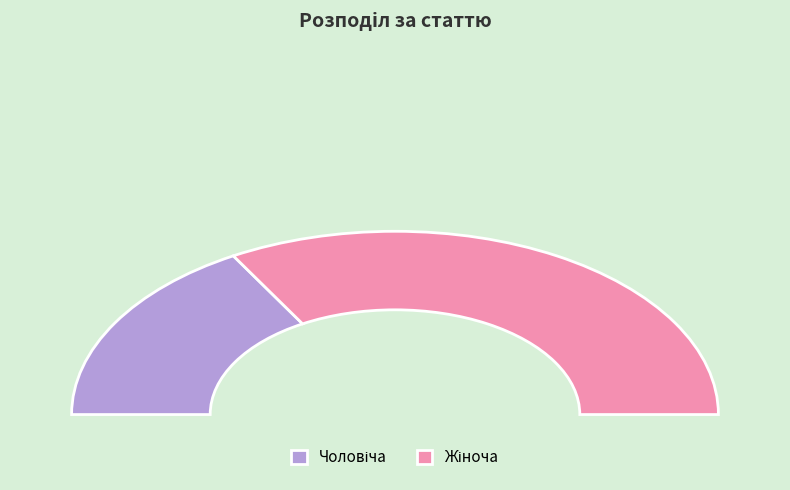

Combined, what portion of the pie is Чоловіча and Жіноча?

100.0%